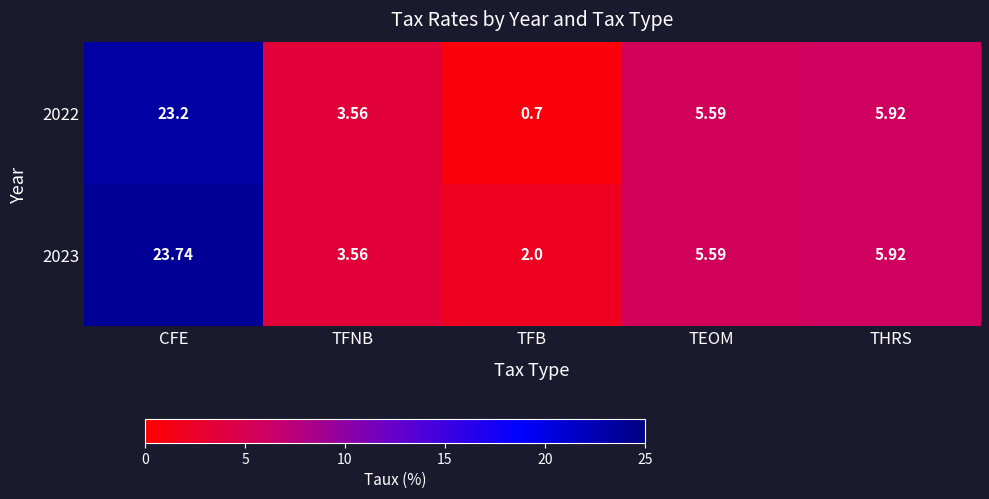

Which label corresponds to the smallest value in the chart?

TFB